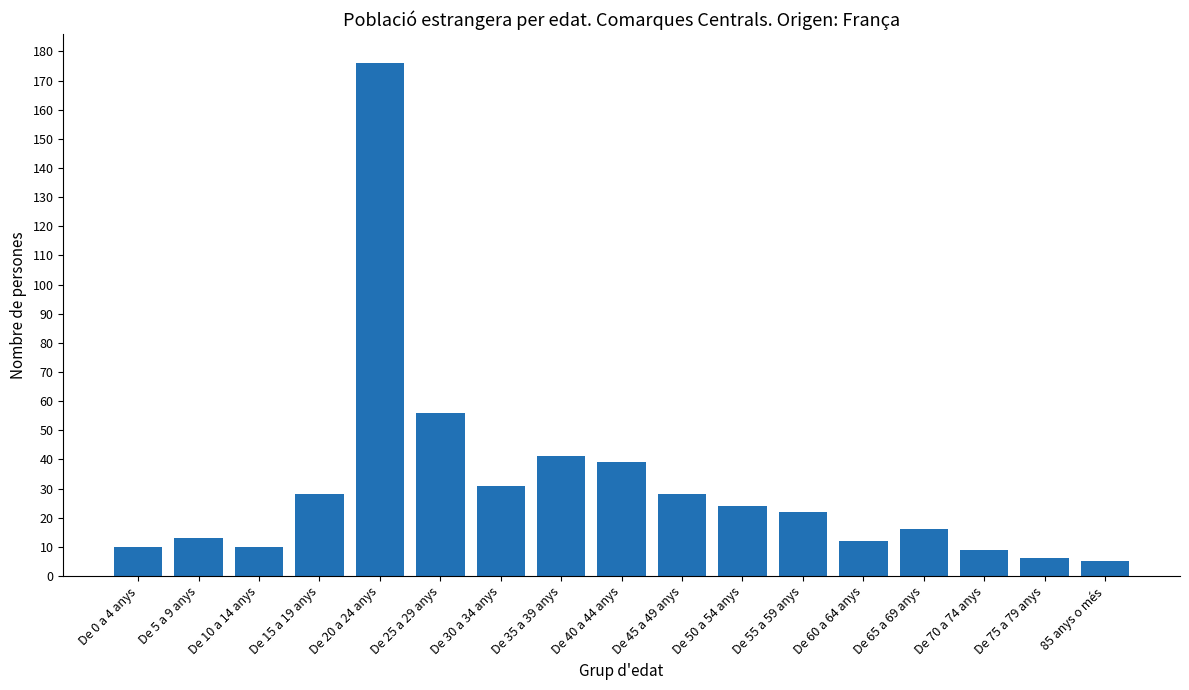

What is the difference between the maximum and minimum values?

171